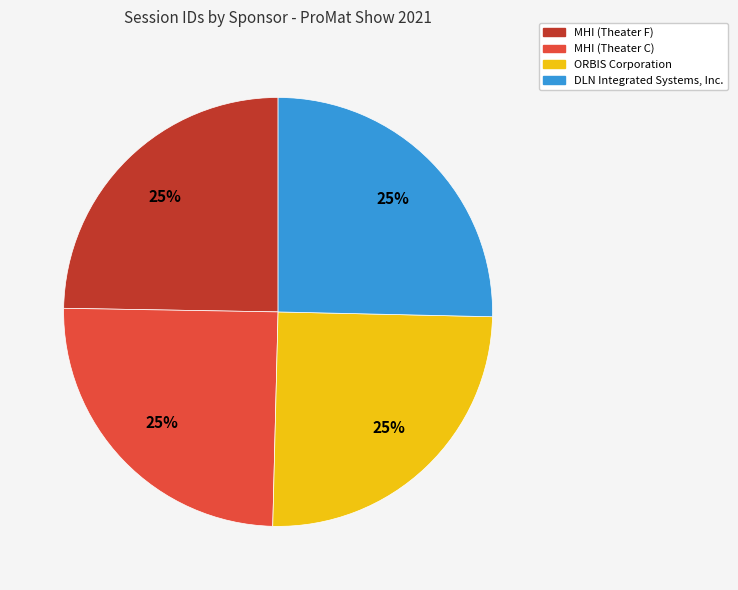

Approximately how many times larger is the value at DLN Integrated Systems, Inc. compared to ORBIS Corporation?

1.0